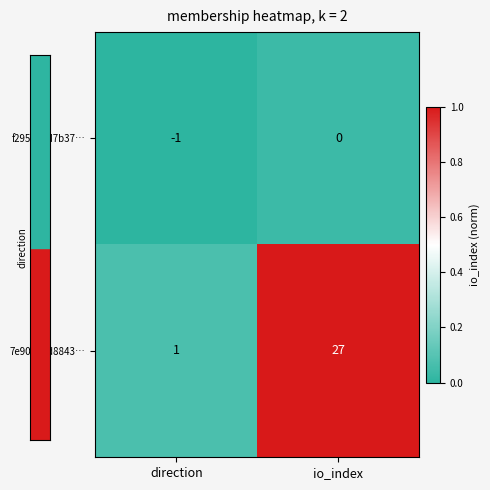

Rank the series at io_index from lowest to highest value.

f295a00d7b37…, 7e90a58d8843…